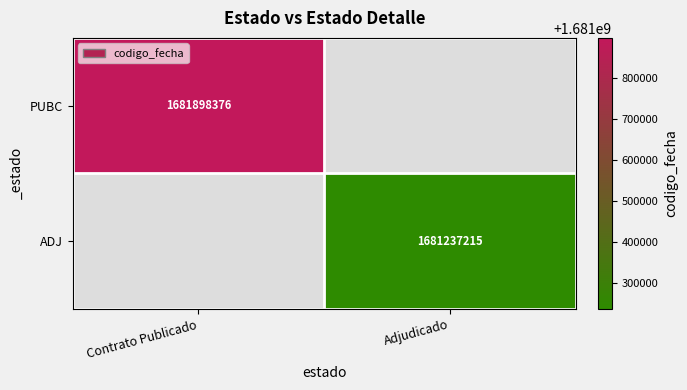

Count the number of categories in the chart.

2